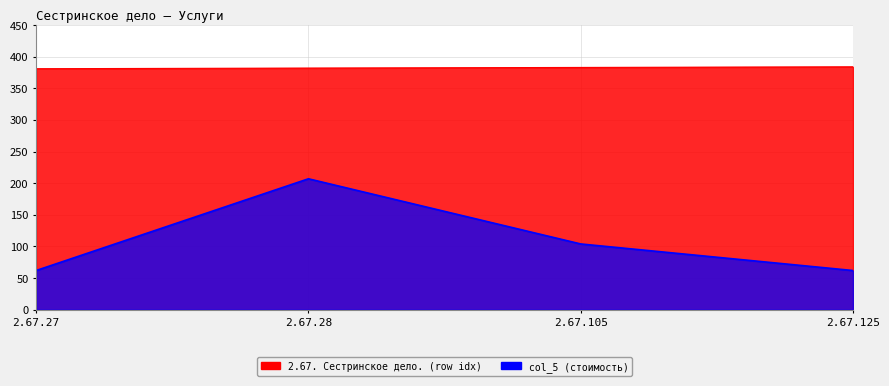

What are all the series names shown in the legend?

2.67. Сестринское дело., col_5